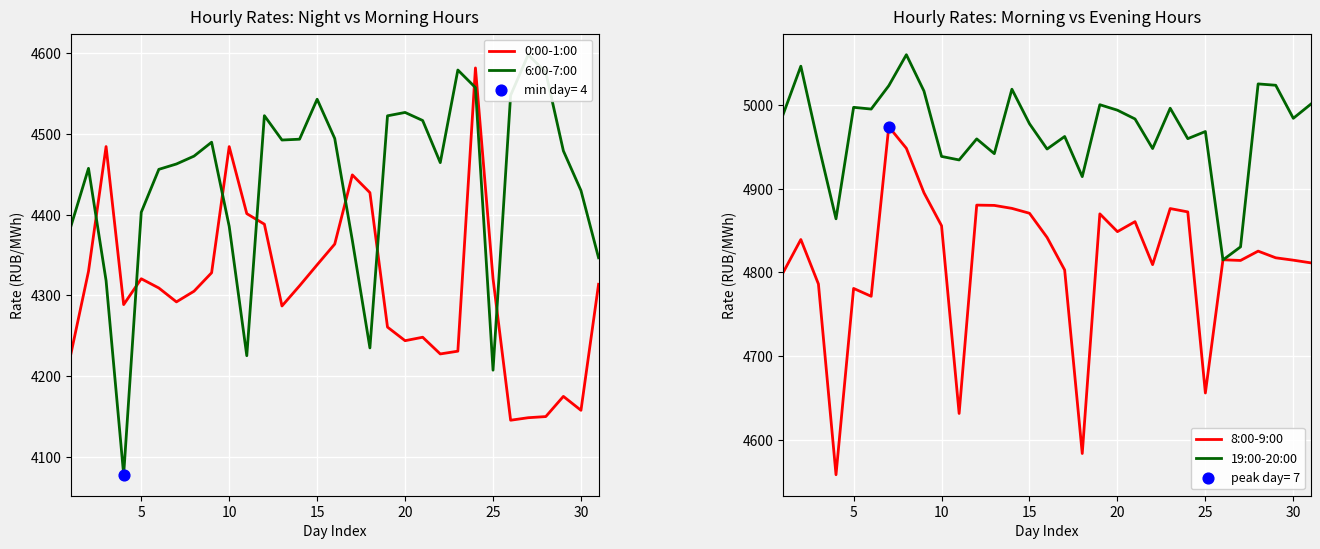

What are all the series names shown in the legend?

0:00-1:00, 6:00-7:00, 8:00-9:00, 19:00-20:00